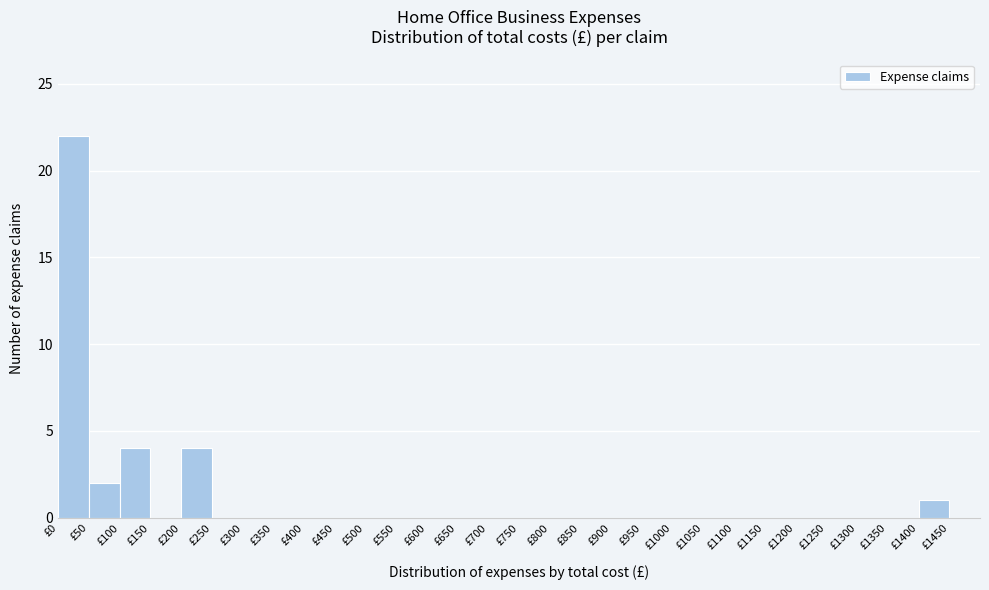

Reading left to right, transcribe this chart: for each bar, give the range it covers on the x-axis and its height. The values are not printed on the chart, so give them approximately, as read against the axis.

0 to 50: 22
50 to 100: 2
100 to 150: 4
150 to 200: 0
200 to 250: 4
250 to 300: 0
300 to 350: 0
350 to 400: 0
400 to 450: 0
450 to 500: 0
500 to 550: 0
550 to 600: 0
600 to 650: 0
650 to 700: 0
700 to 750: 0
750 to 800: 0
800 to 850: 0
850 to 900: 0
900 to 950: 0
950 to 1000: 0
1000 to 1050: 0
1050 to 1100: 0
1100 to 1150: 0
1150 to 1200: 0
1200 to 1250: 0
1250 to 1300: 0
1300 to 1350: 0
1350 to 1400: 0
1400 to 1450: 1
1450 to 1500: 0